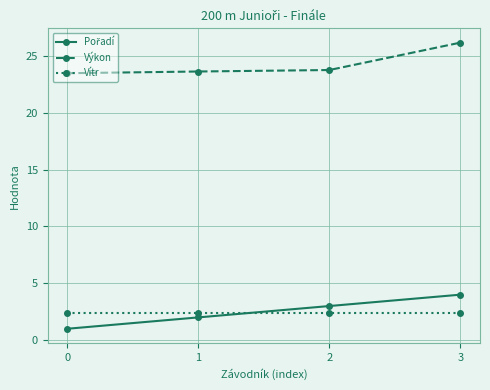

How many lines are shown in the chart?

3